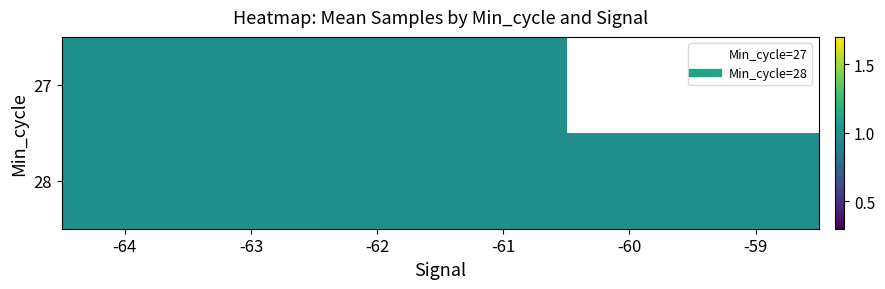

List the series in order of their peak value, lowest first.

27, 28